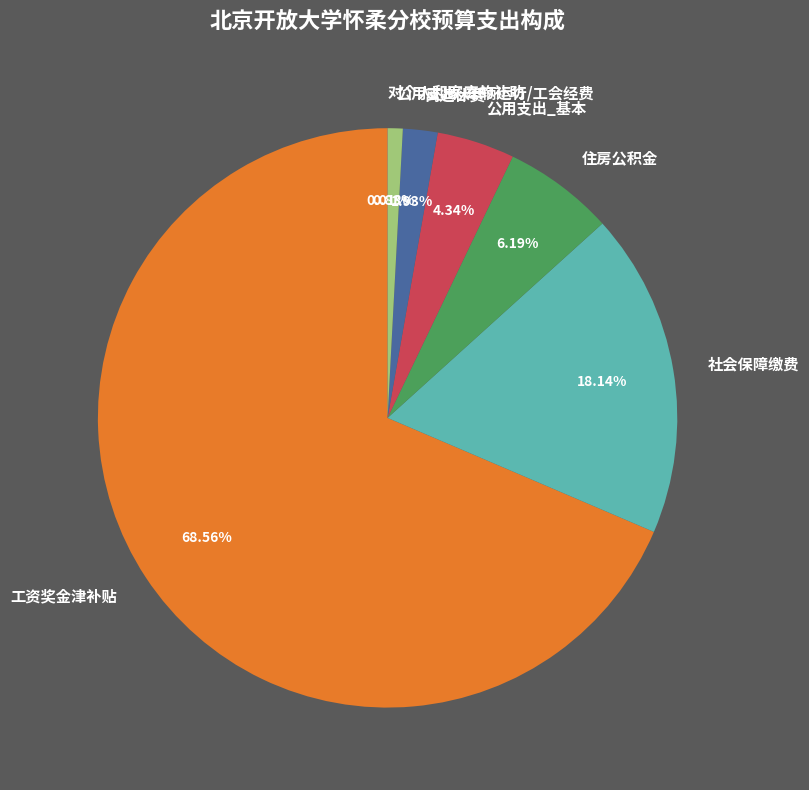

What is the largest slice in the pie chart?

工资奖金津补贴